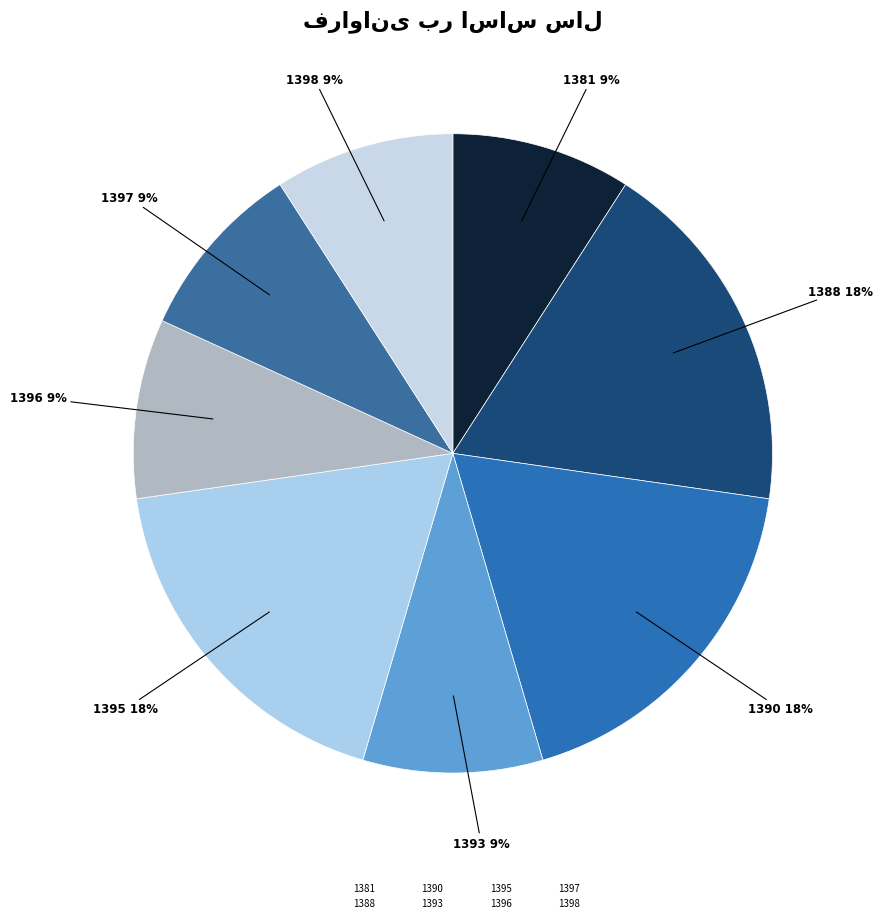

Does 1396 represent more than half of the total?

No